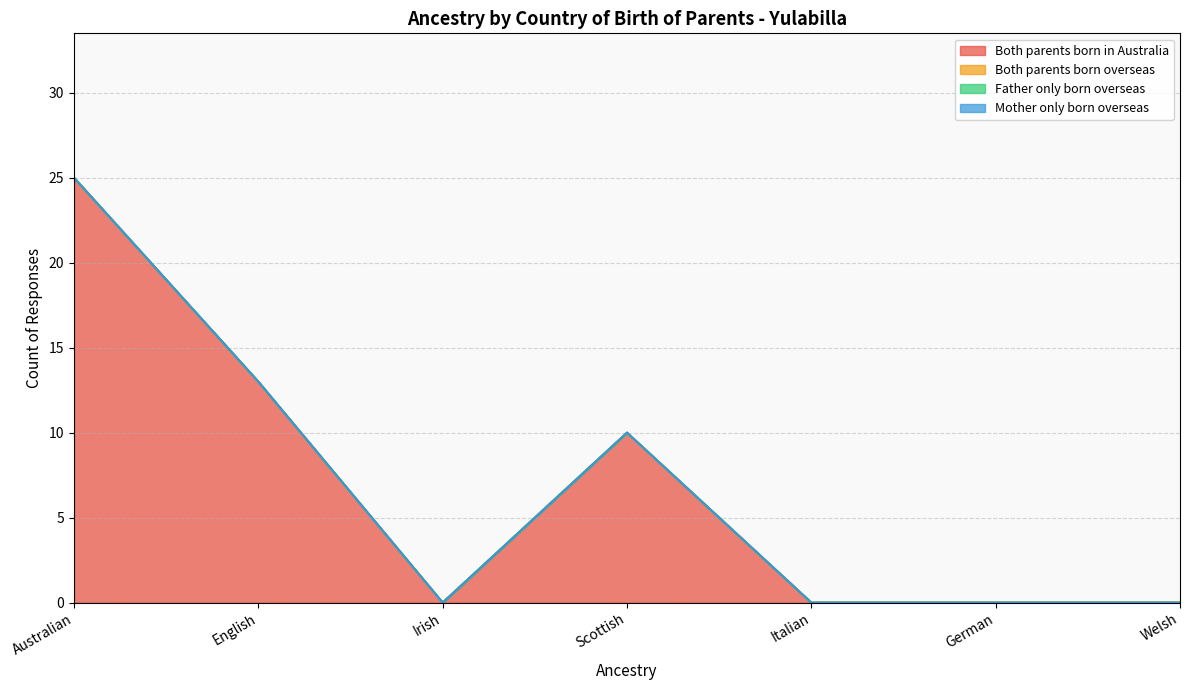

How many series are shown in this chart?

4